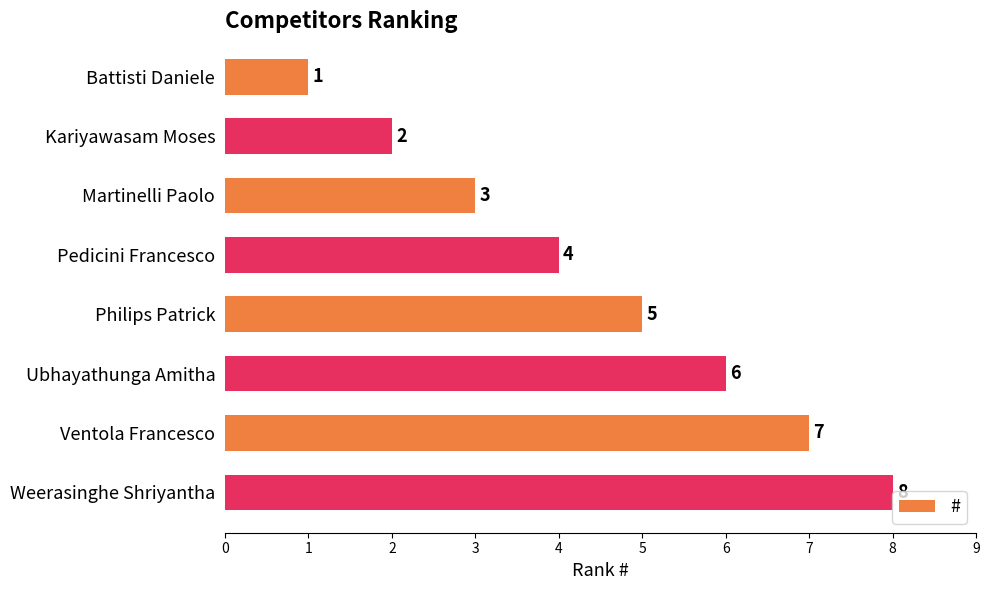

True or false: the data shows 2 at Pedicini Francesco.

False